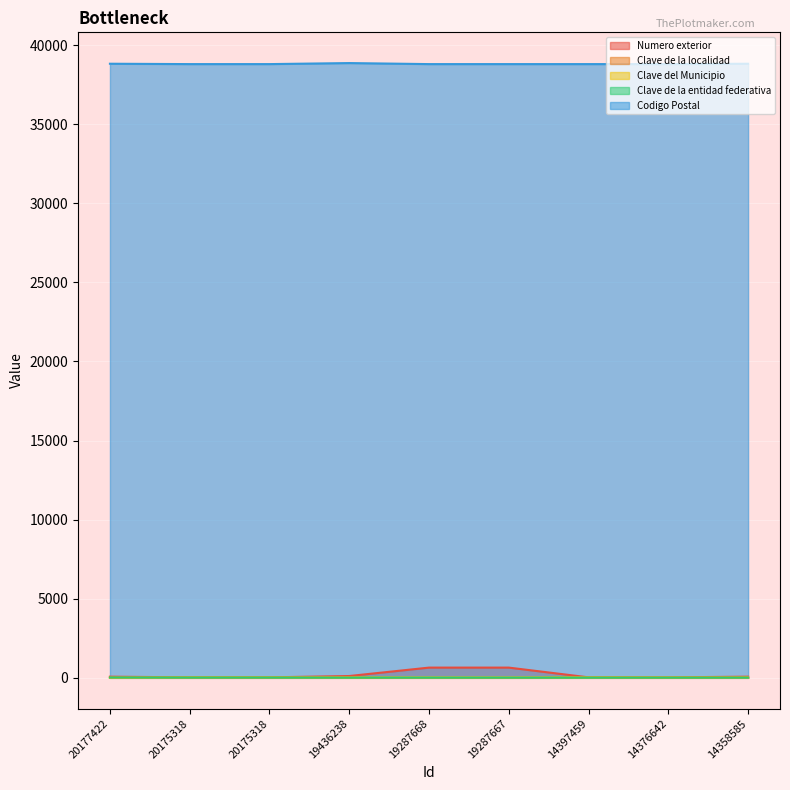

How many lines are shown in the chart?

5